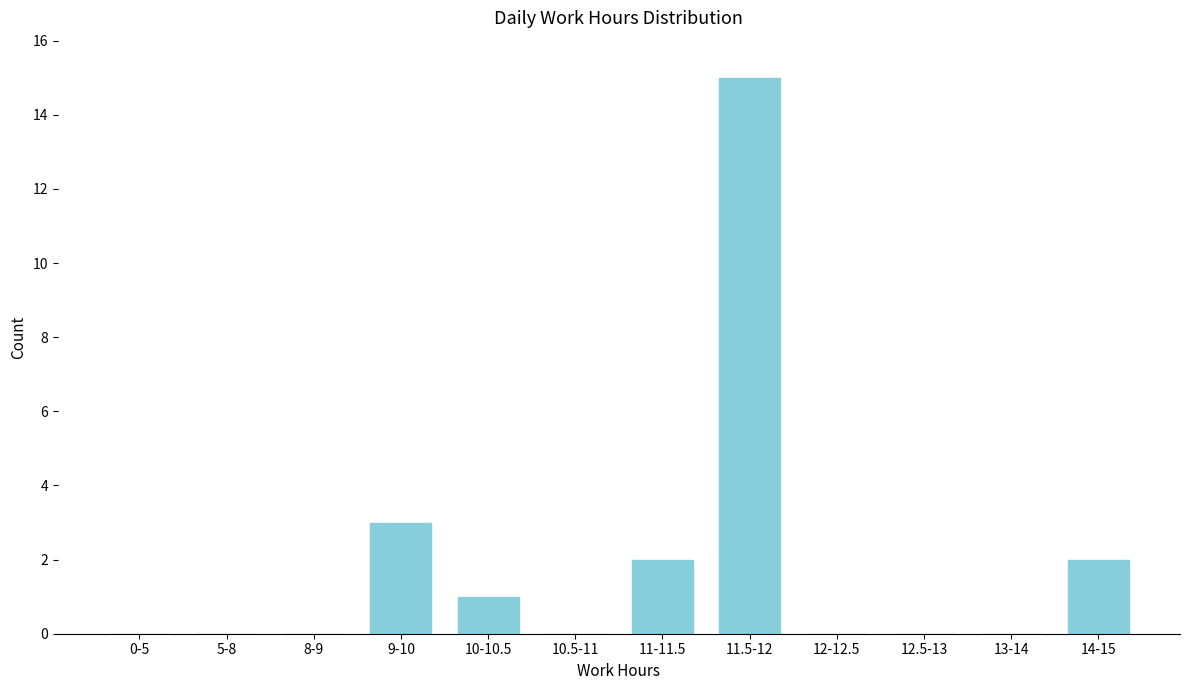

Reading left to right, list all the values displayed in this chart.

0-5=0	5-8=0	8-9=0	9-10=3	10-10.5=1	10.5-11=0	11-11.5=2	11.5-12=15	12-12.5=0	12.5-13=0	13-14=0	14-15=2